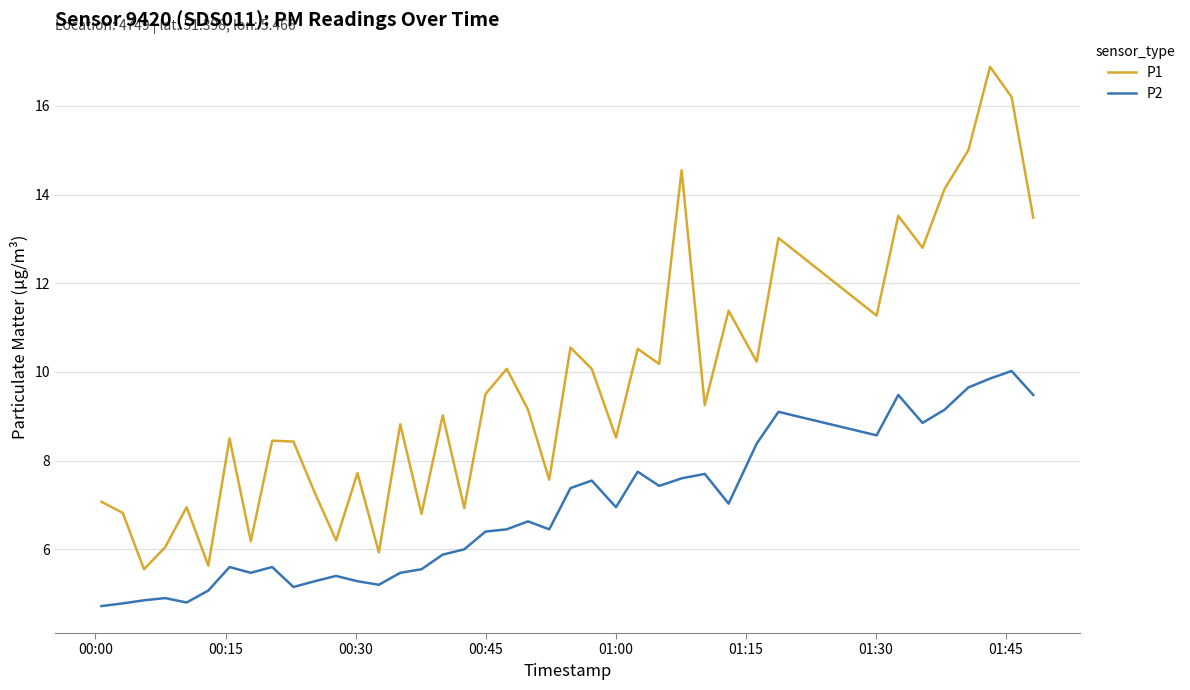

Which series has the largest range (max minus min)?

P1